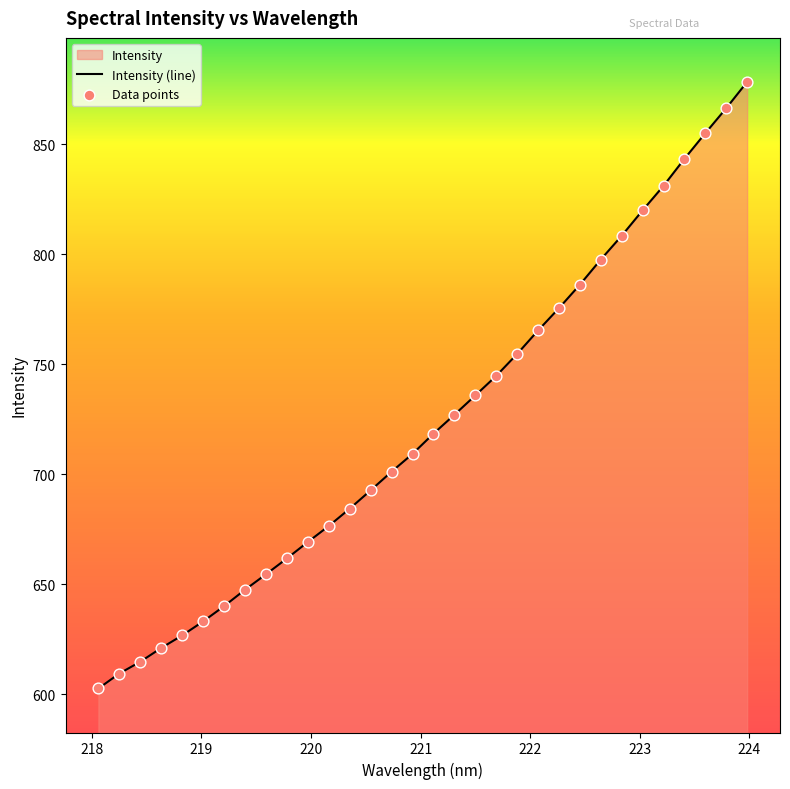

At how many categories does at least one series exceed 750?

12